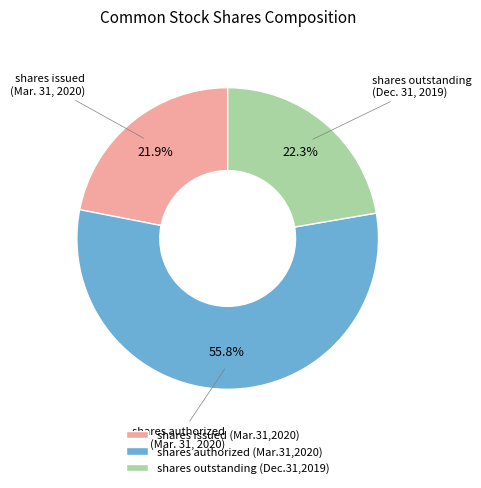

What is the ratio of the value at shares outstanding (Dec.31,2019) to the value at shares issued (Mar.31,2020)?

1.0